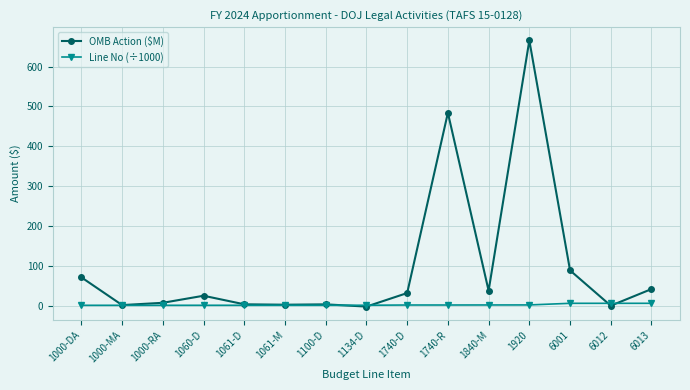

What is the sum of the OMB Action ($M) values at 1060-D and 6012?

25.0